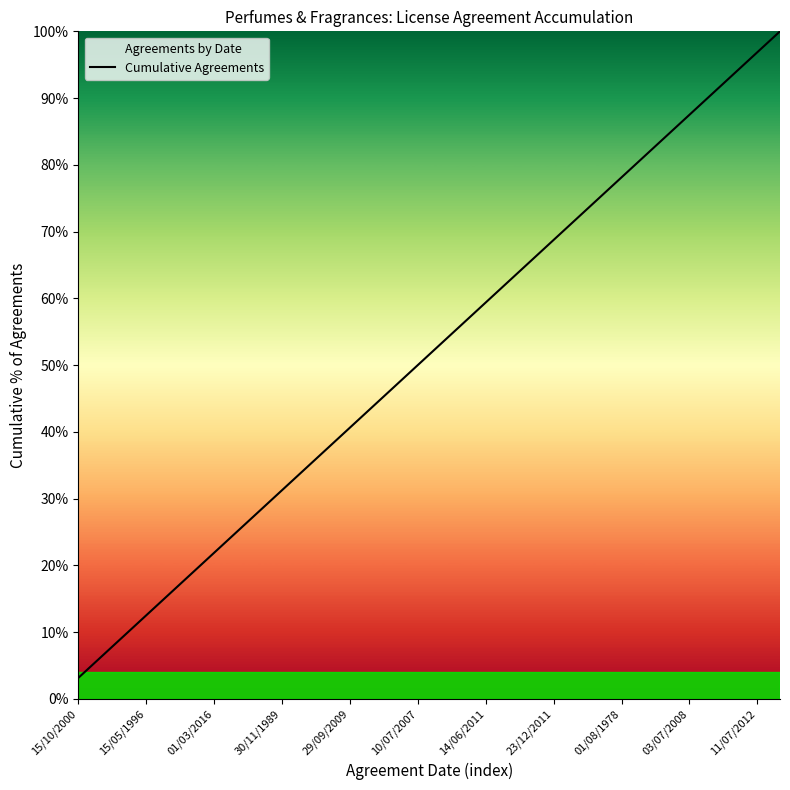

Reading left to right, transcribe all the data shown in this chart.

3.1	6.2	9.4	12.5	15.6	18.8	21.9	25.0	28.1	31.2	34.4	37.5	40.6	43.8	46.9	50.0	53.1	56.2	59.4	62.5	65.6	68.8	71.9	75.0	78.1	81.2	84.4	87.5	90.6	93.8	96.9	100.0